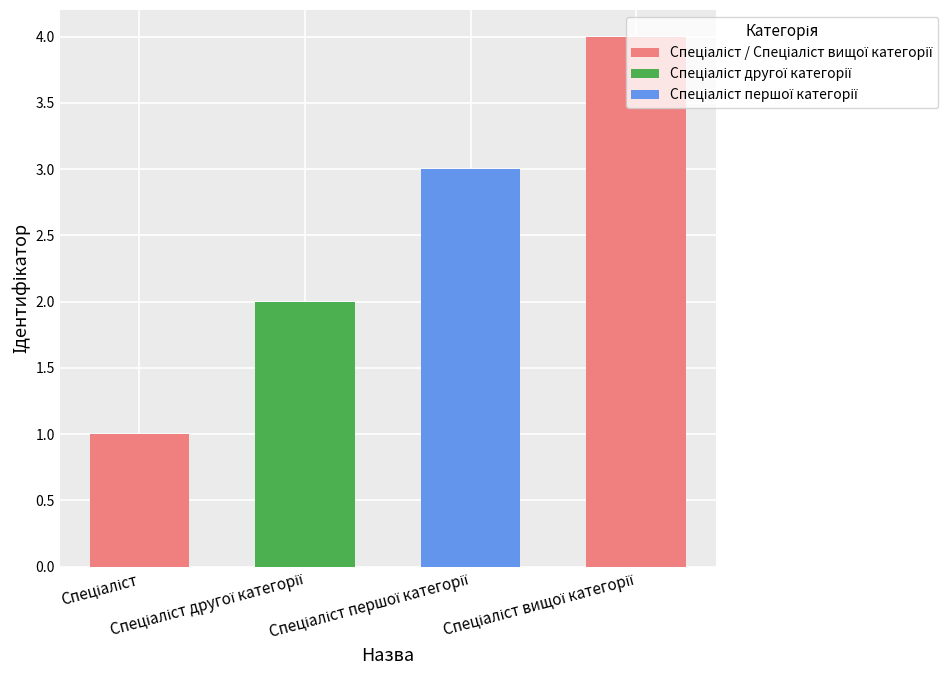

What is the sum of all values?

10